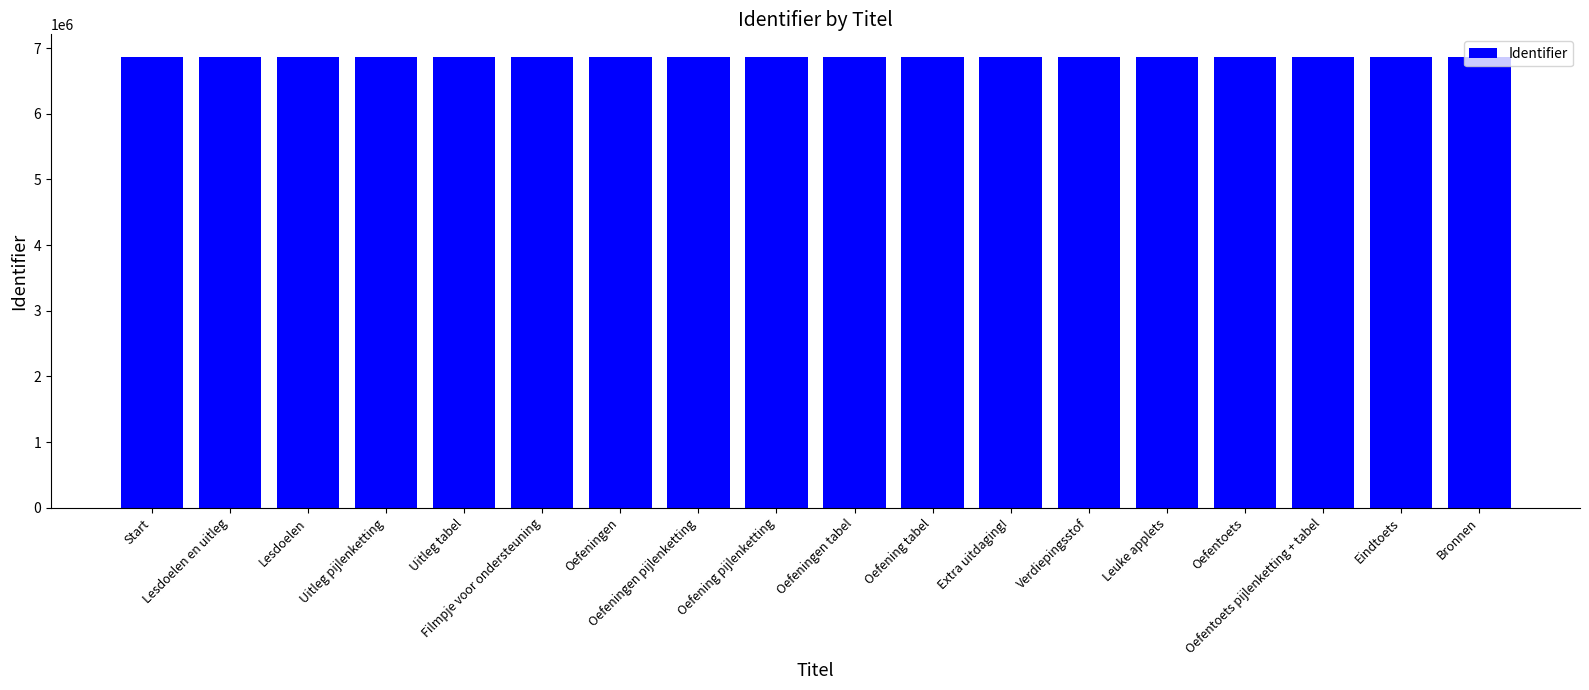

How many data points are less than 6866151?

9